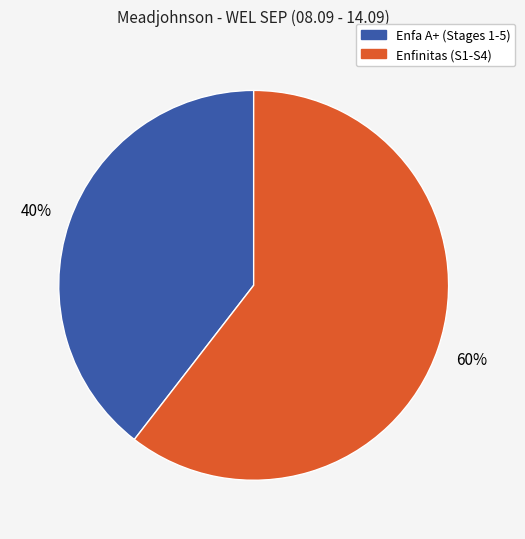

To the nearest percent, what is the average slice percentage?

50%